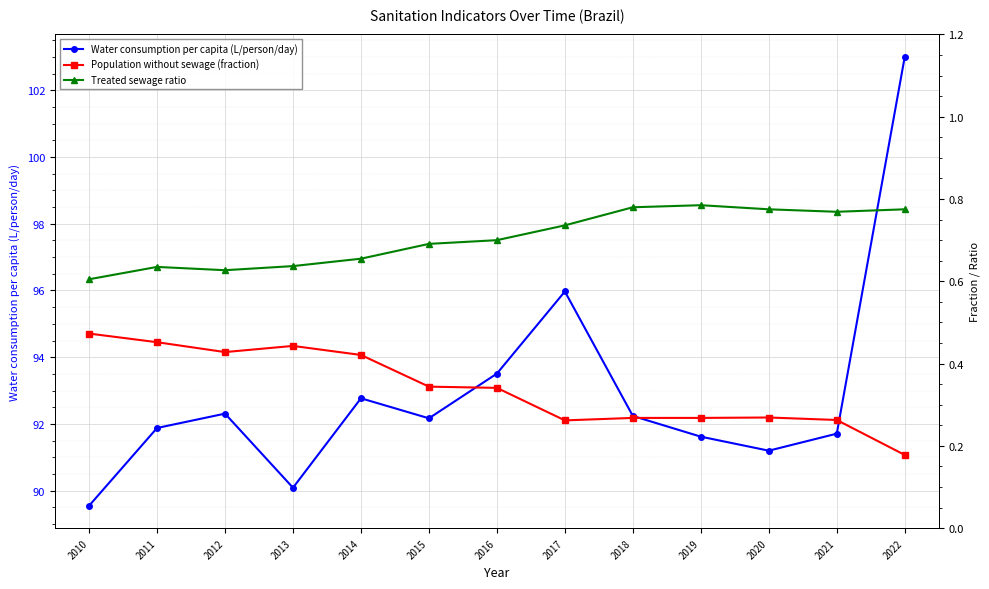

Is the value of Population without sewage (fraction) at 2012 greater than the value of Water consumption per capita (L/person/day) at 2017?

No